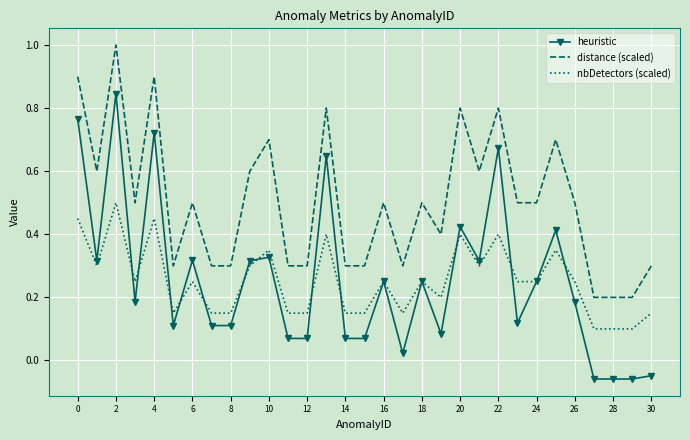

True or false: distance (scaled) and nbDetectors (scaled) cross at least once.

False